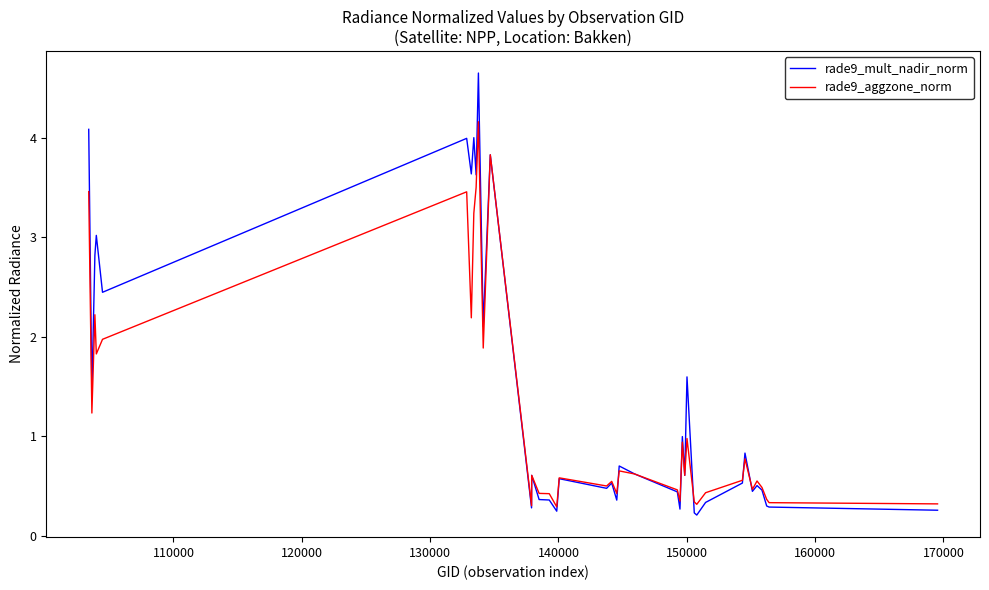

Which series has the widest spread of values?

rade9_mult_nadir_norm